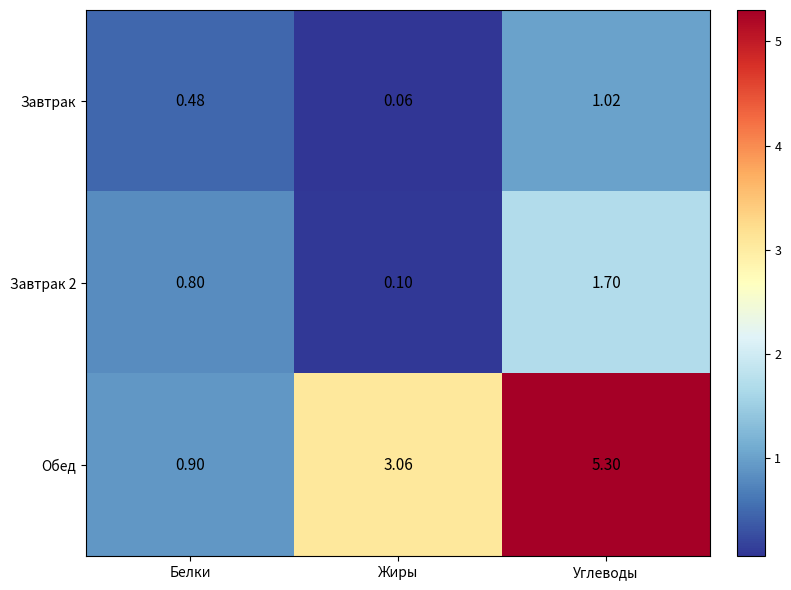

At which label is Завтрак 2 closest to 0?

Жиры